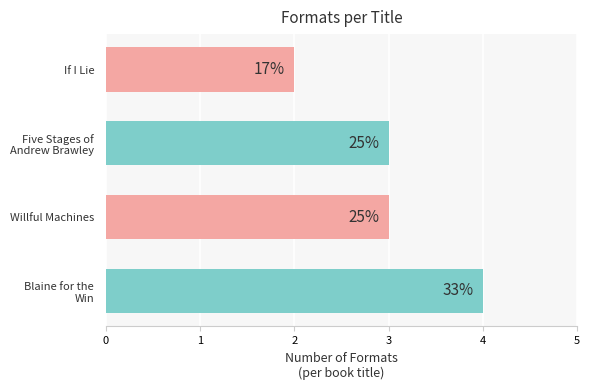

Are the bars horizontal?

Yes